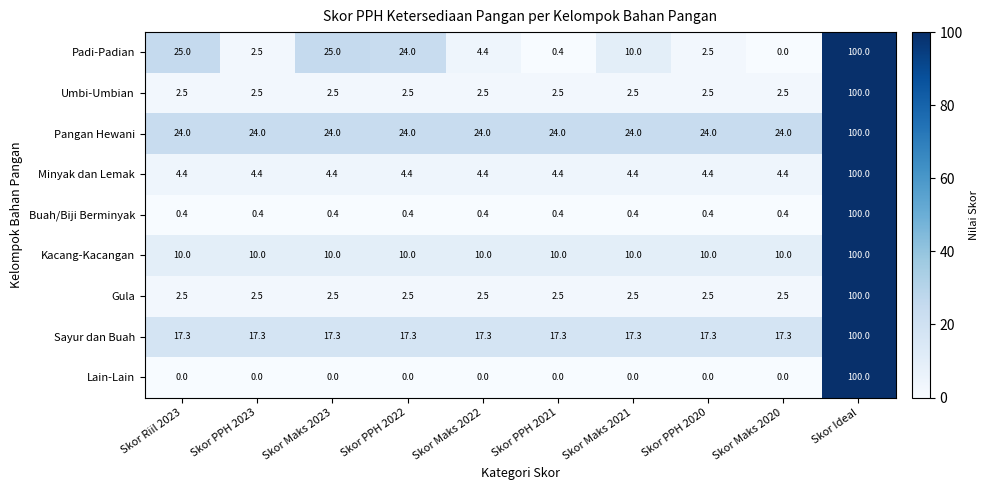

Which series has the largest total across all categories?

Pangan Hewani